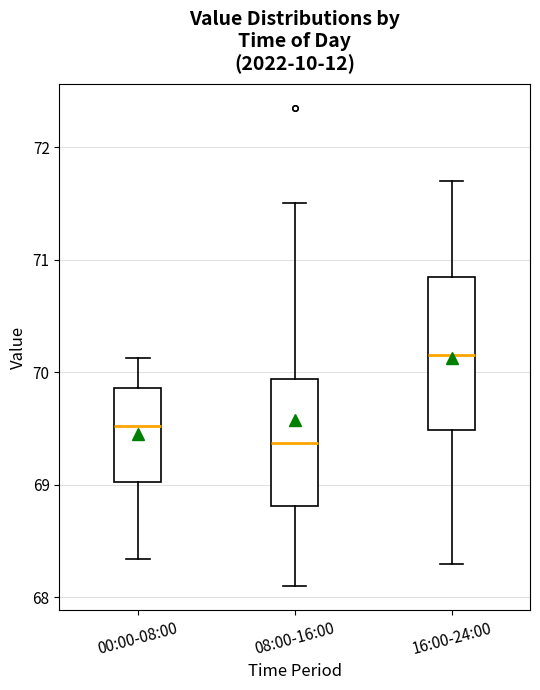

Which box's median line is the lowest?

08:00-16:00